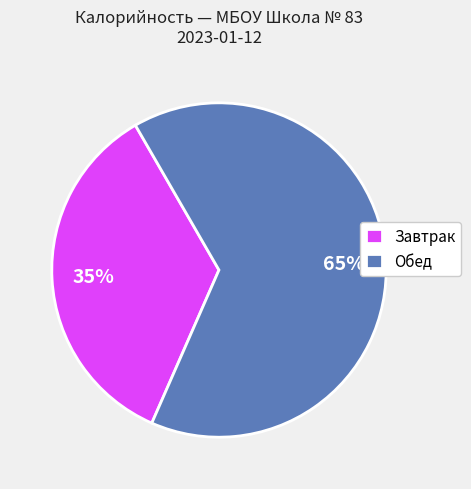

Does Завтрак account for over 50% of the chart?

No